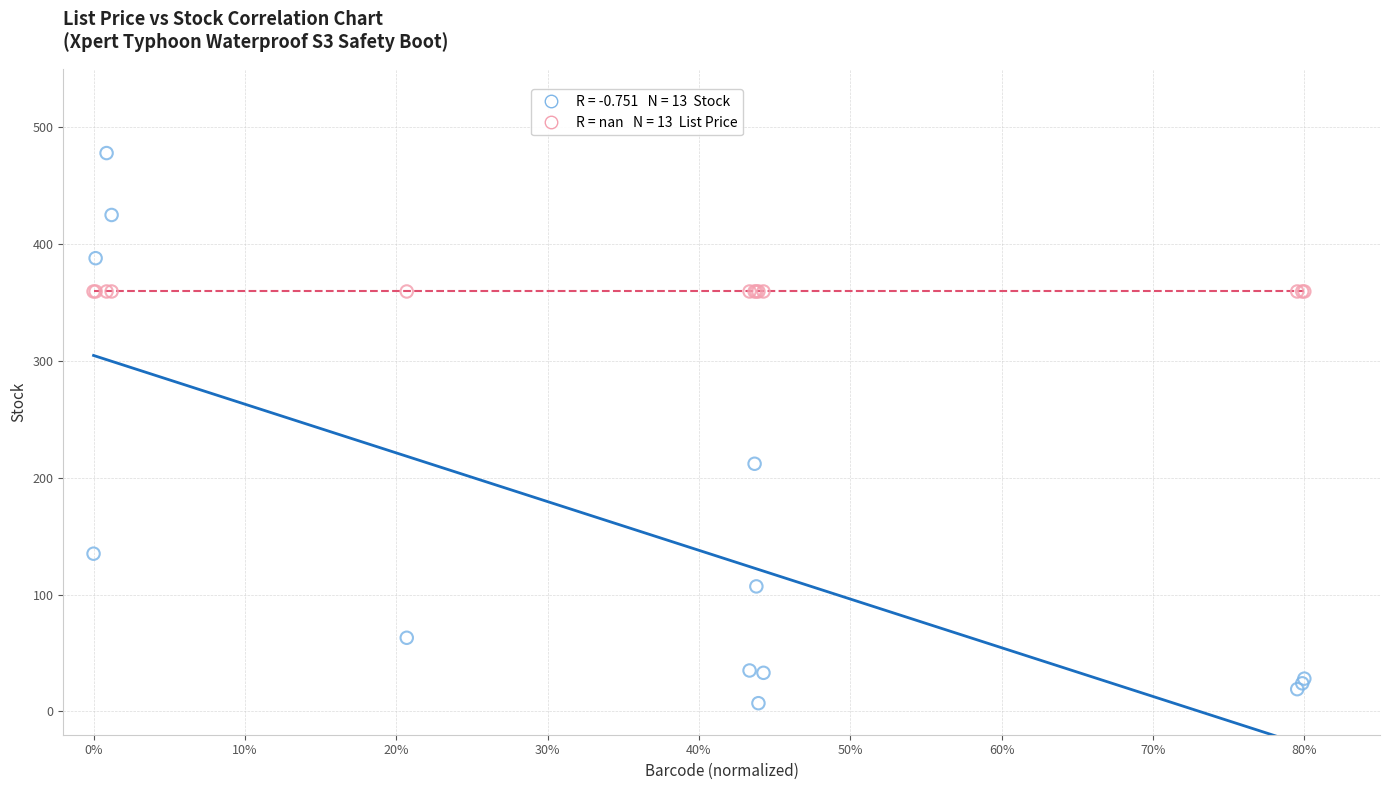

Across all series, what Y value is closest to 242?

212.0